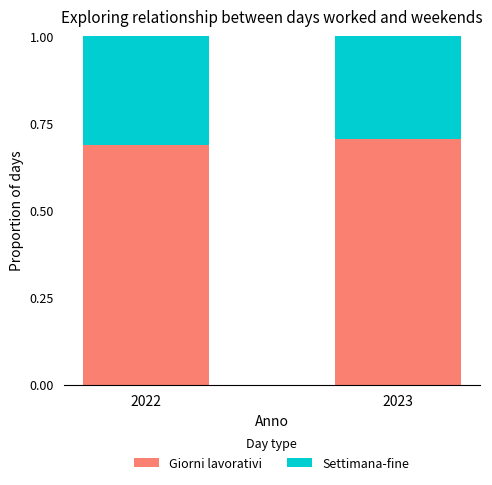

What is the total value across all series at 2023?

1.0